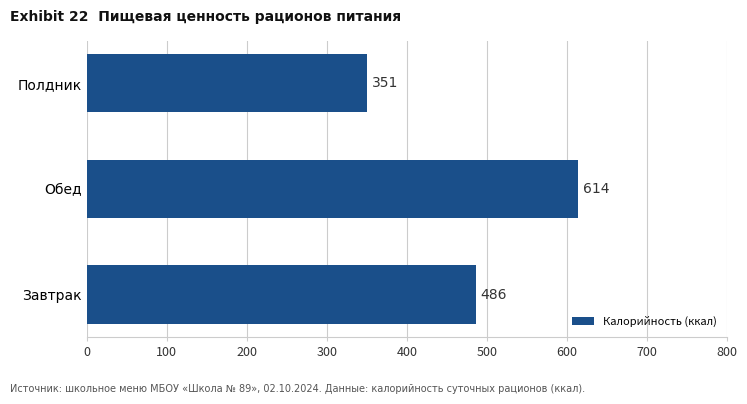

Rank the categories by value from lowest to highest.

Полдник, Завтрак, Обед